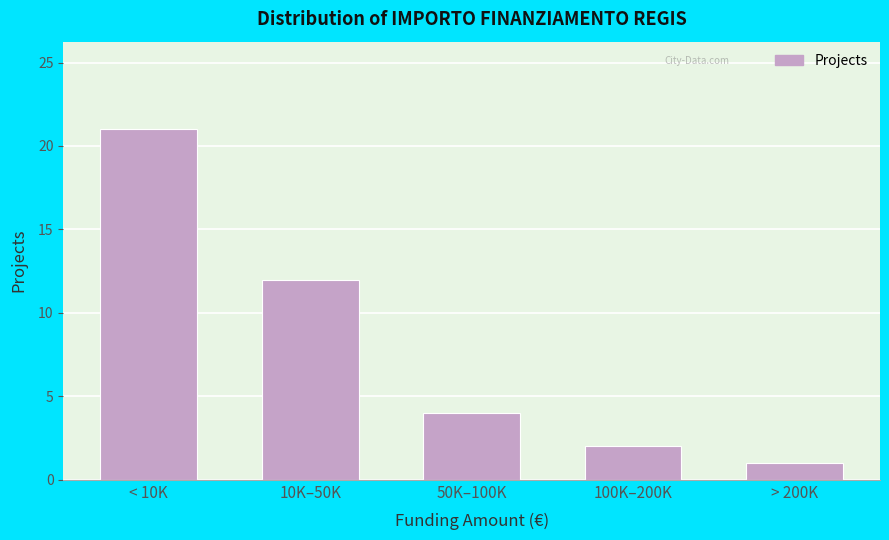

Reading right to left, extract all data points from this chart.

1	2	4	12	21